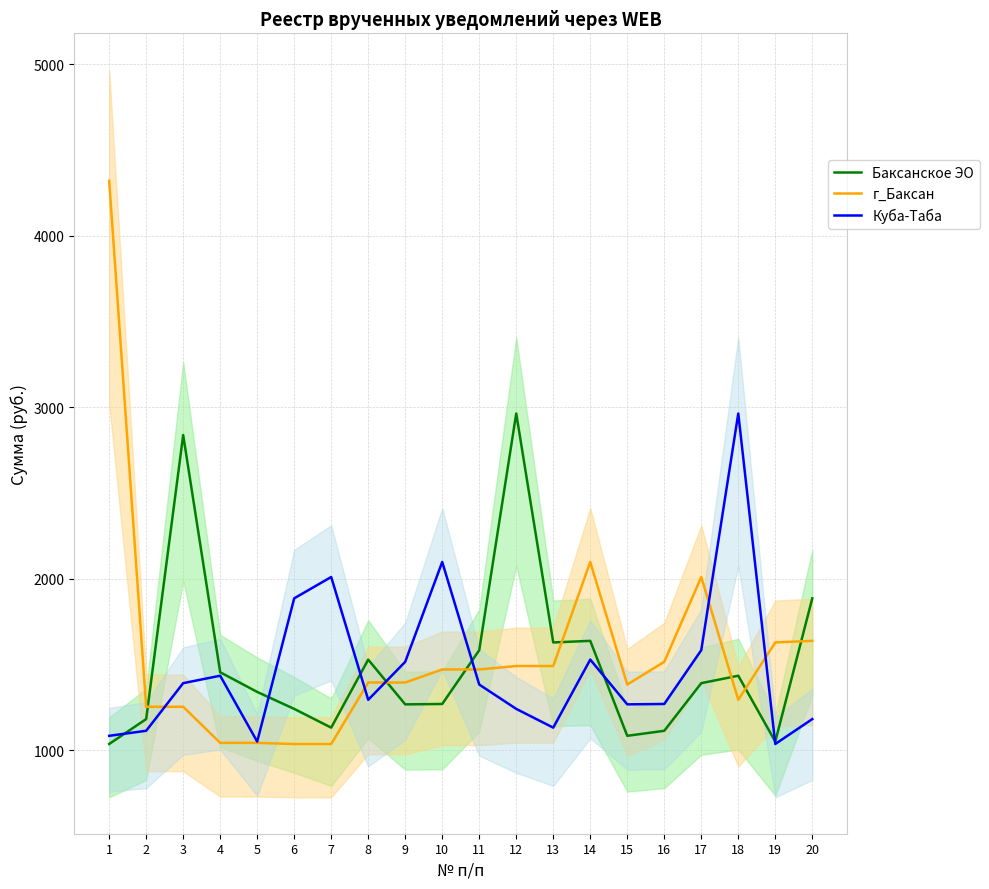

What is the spread (max minus min) of values at 4?

411.8